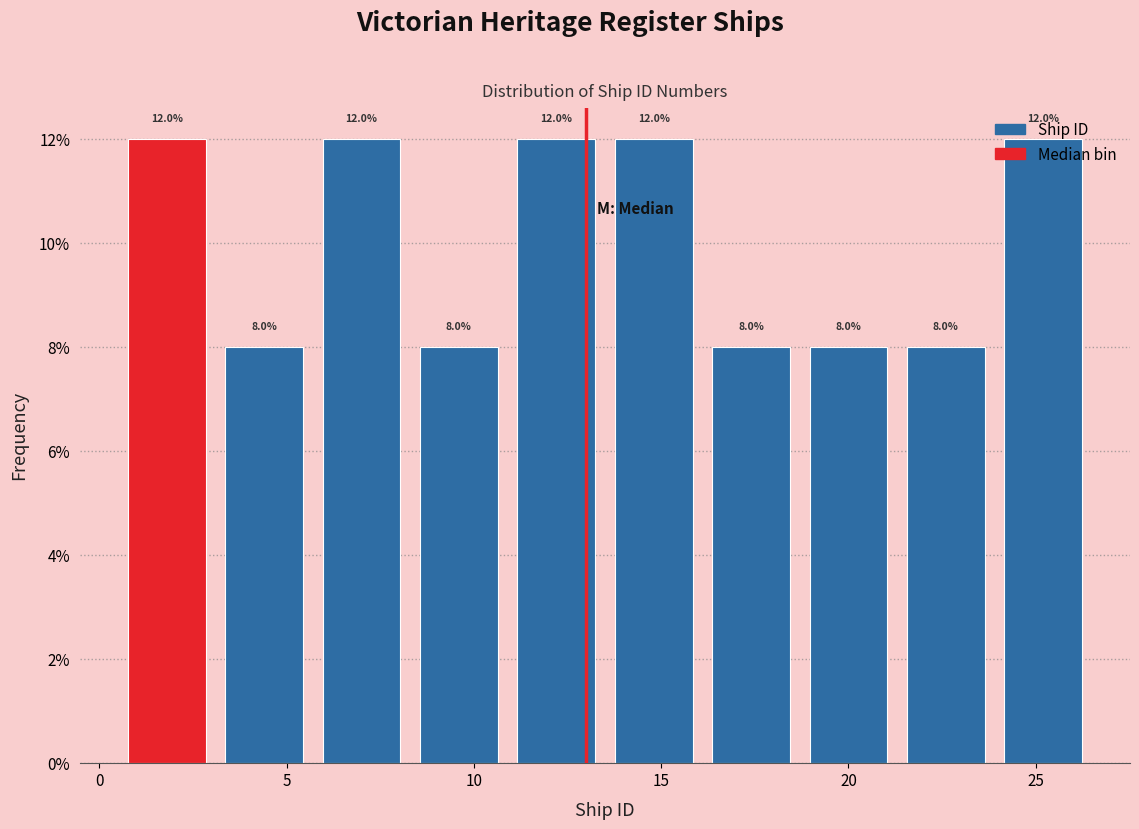

How tall is the bar that spans 5.7 to 8.3 on the x-axis? The bar edges are not printed on the chart, so give them approximately, as read against the axis.

12.0